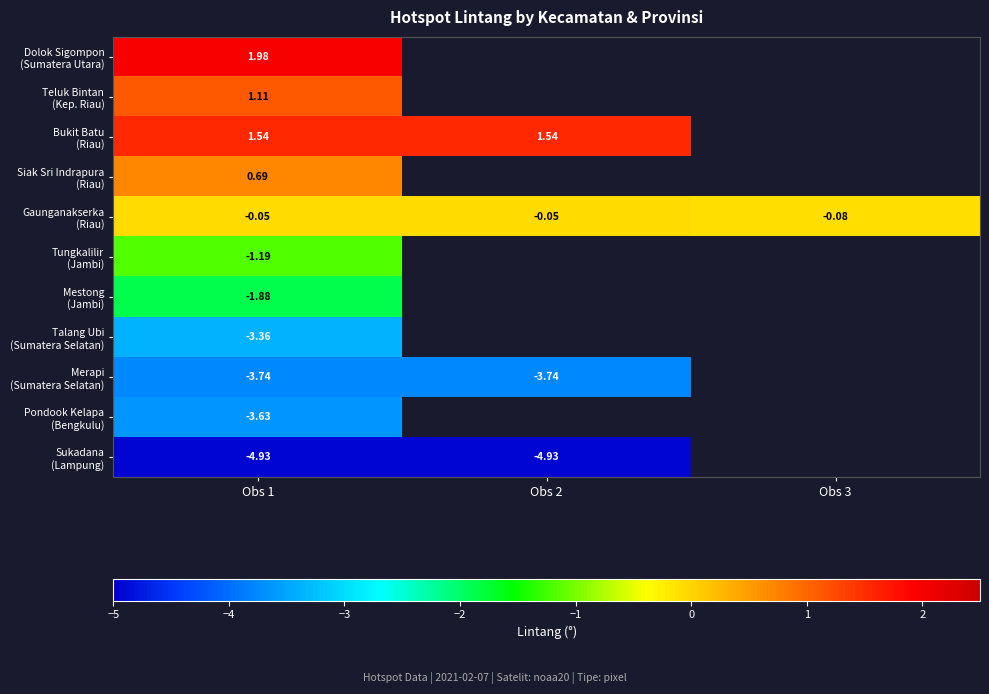

What is the minimum value shown in the chart?

-4.9